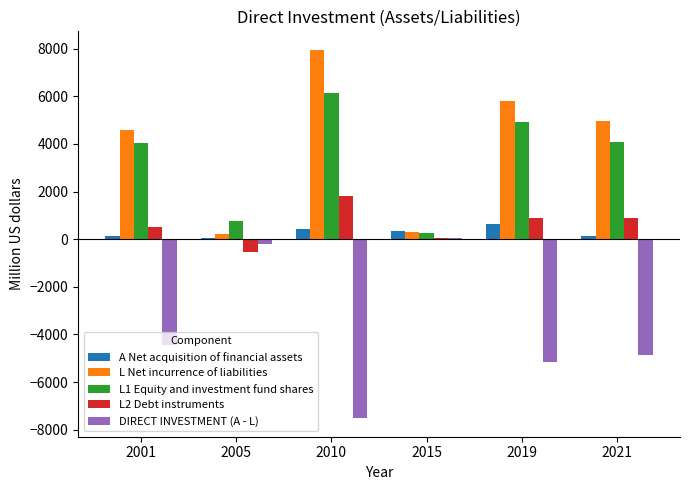

Count the number of data series in this chart.

5